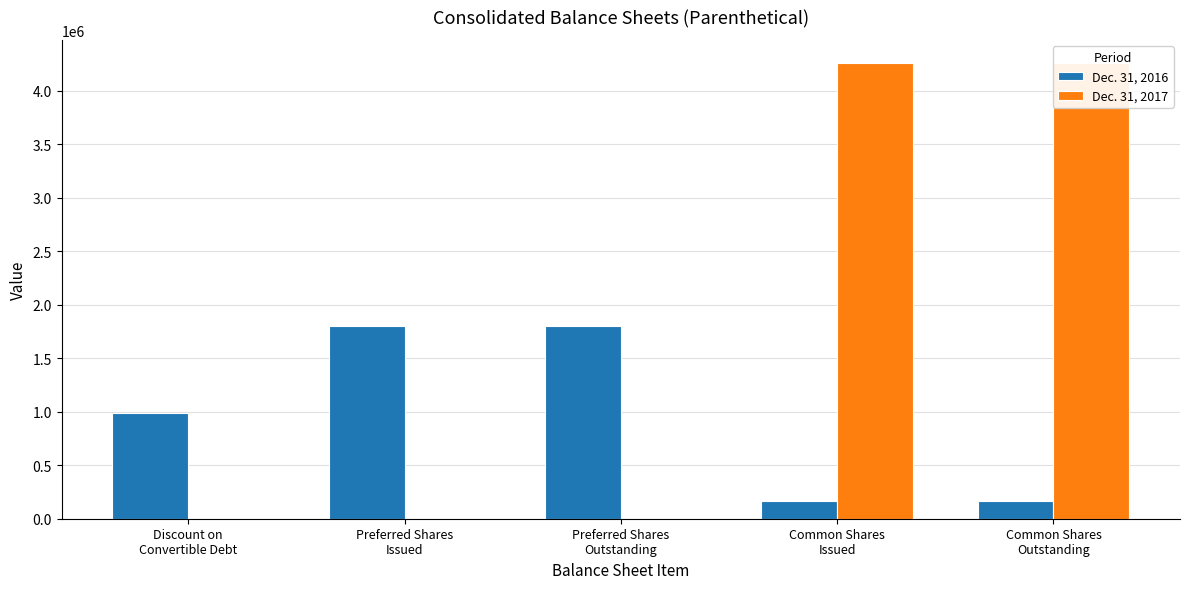

How many Dec. 31, 2017 values are between 0 and 4260041?

5